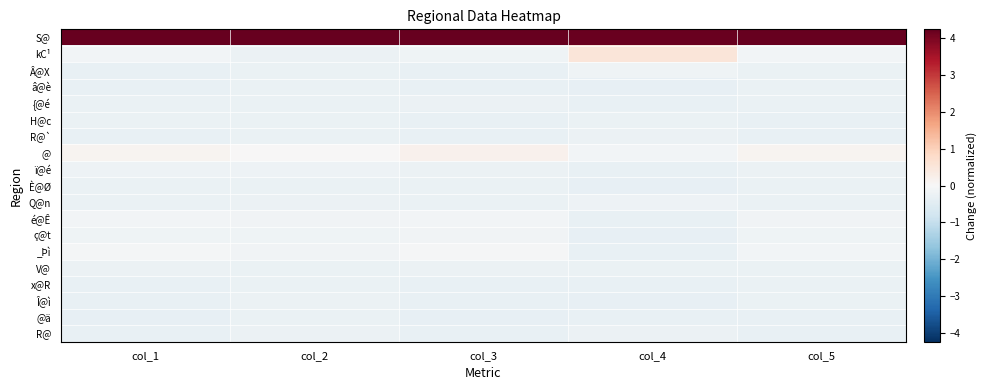

Rank the series by their maximum value, from highest to lowest.

S@, kC¹, @, _Þì, é@Ê, ç@t, Â@X, Q@n, ï@é, R@`, R@, V@, {@é, Î@ì, H@c, È@Ø, x@R, â@è, @ä